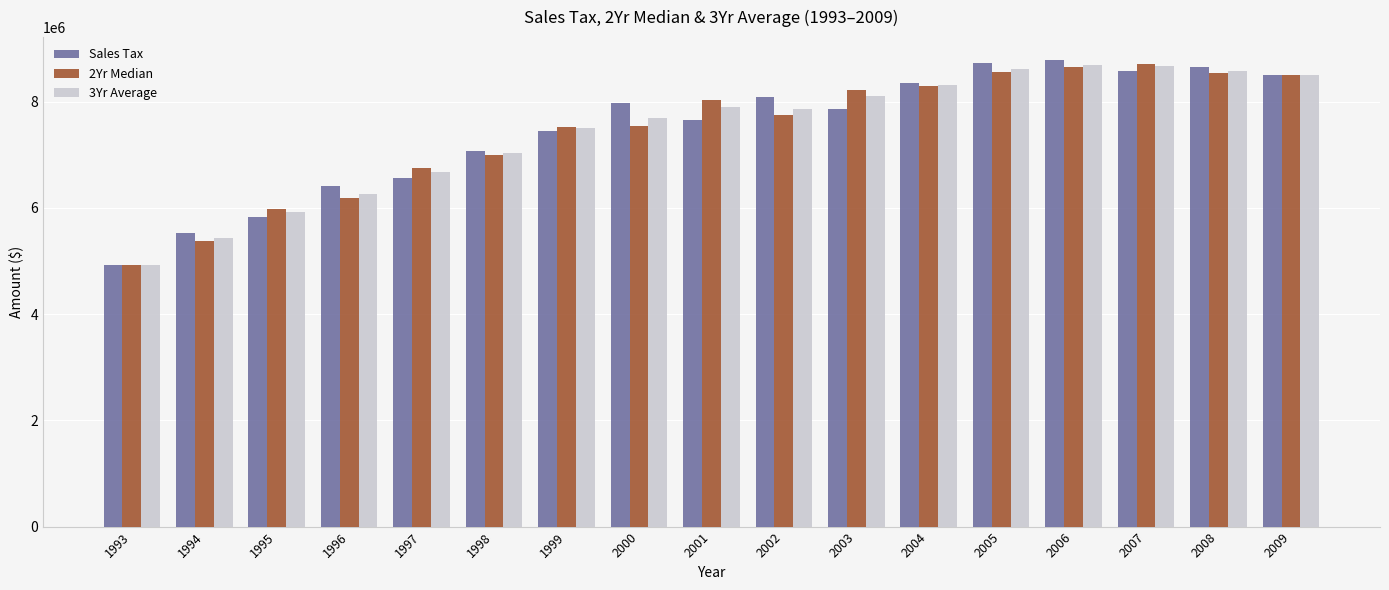

How many bars are there in each group?

3